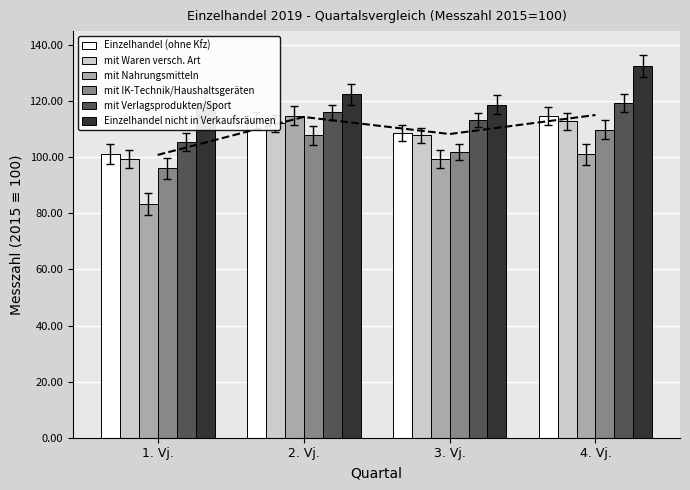

At 3. Vj., list the series in order from largest to smallest.

Einzelhandel nicht in Verkaufsräumen, mit Verlagsprodukten/Sport, Einzelhandel (ohne Kfz), mit Waren versch. Art, mit IK-Technik/Haushaltsgeräten, mit Nahrungsmitteln